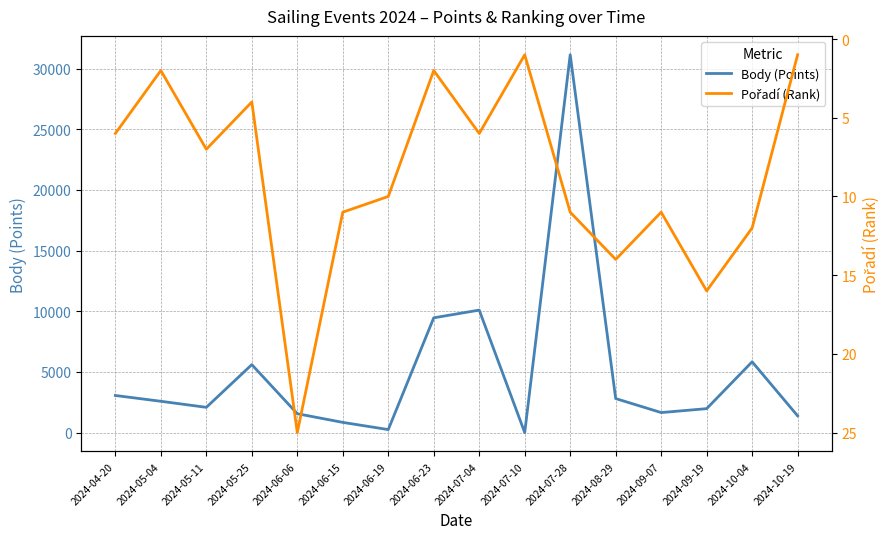

What is the label of the 8th point from the right?

2024-07-04